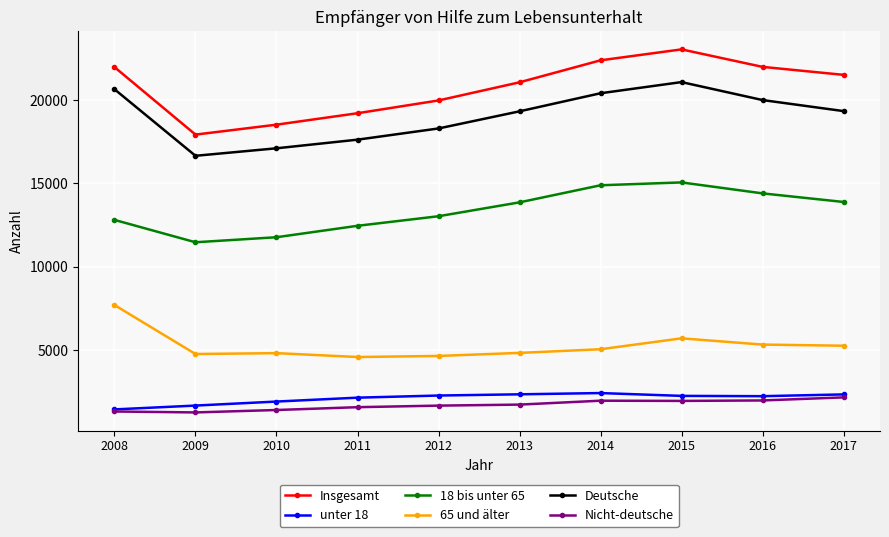

True or false: Nicht-deutsche has a value of 1679 at 2012.

True